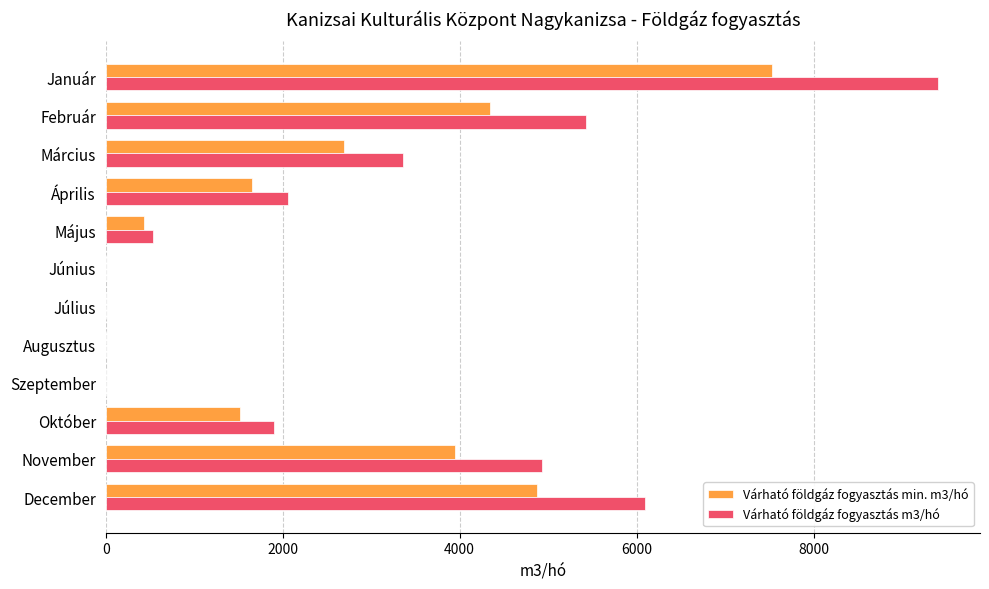

What is the sum of all Várható földgáz fogyasztás min. m3/hó values?

26992.0